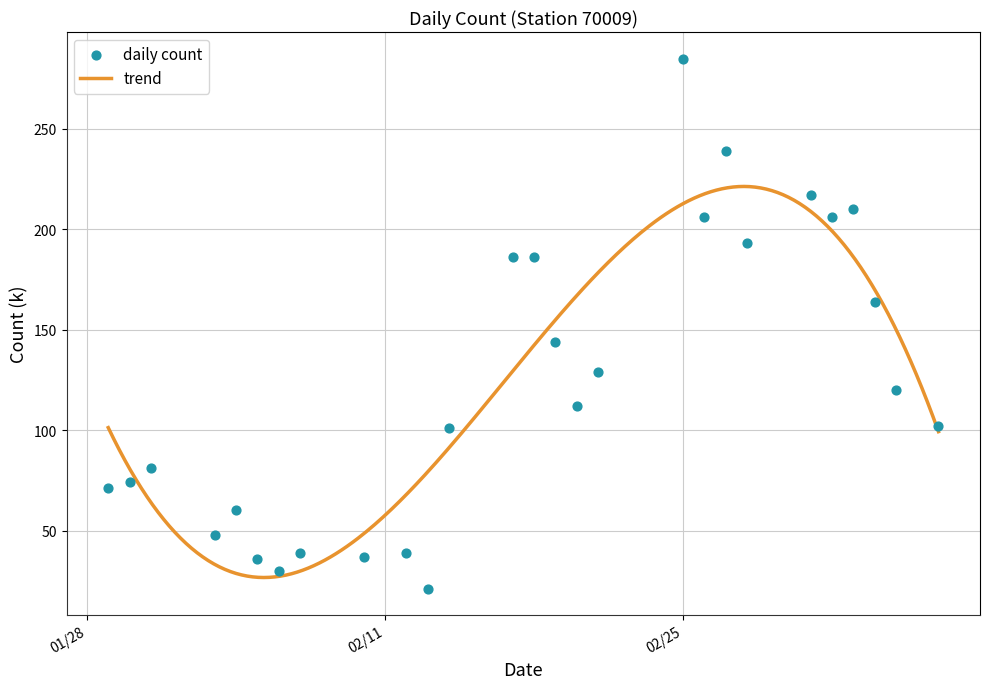

What is the change in value from 2020/2/5 to 2020/2/14?

+65